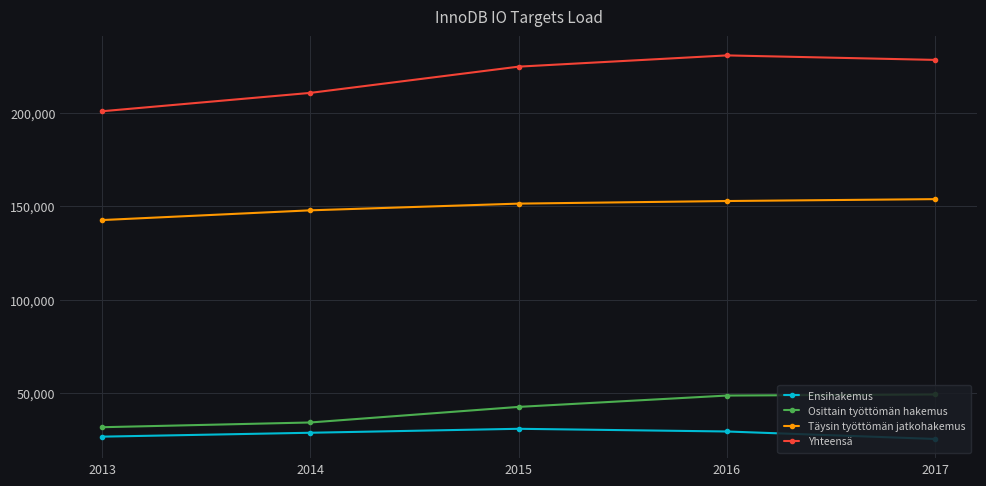

What is the sum of all Yhteensä values?

1095784